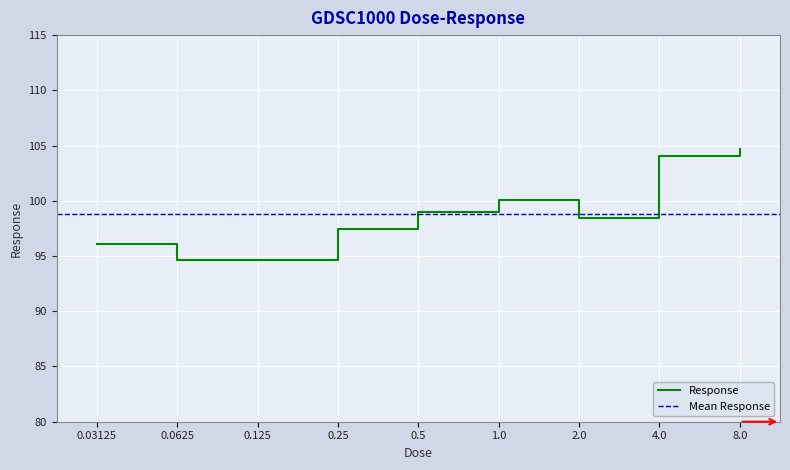

Where is the first local minimum?

0.0625